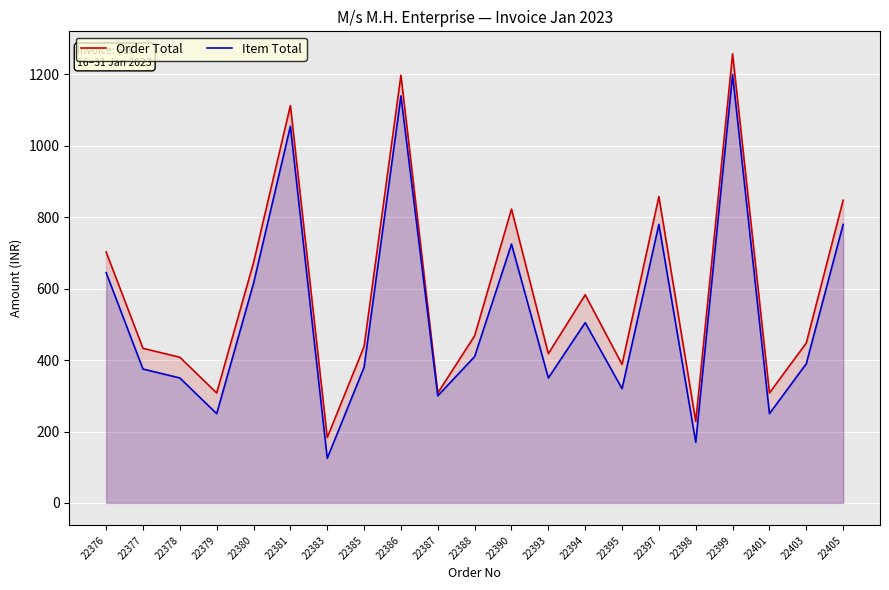

True or false: Order Total and Item Total cross at least once.

False